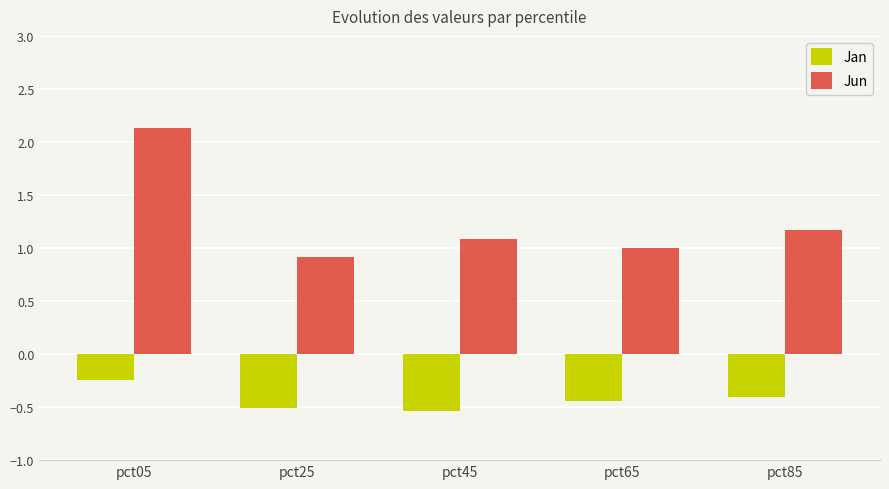

How many distinct data groups are displayed?

2